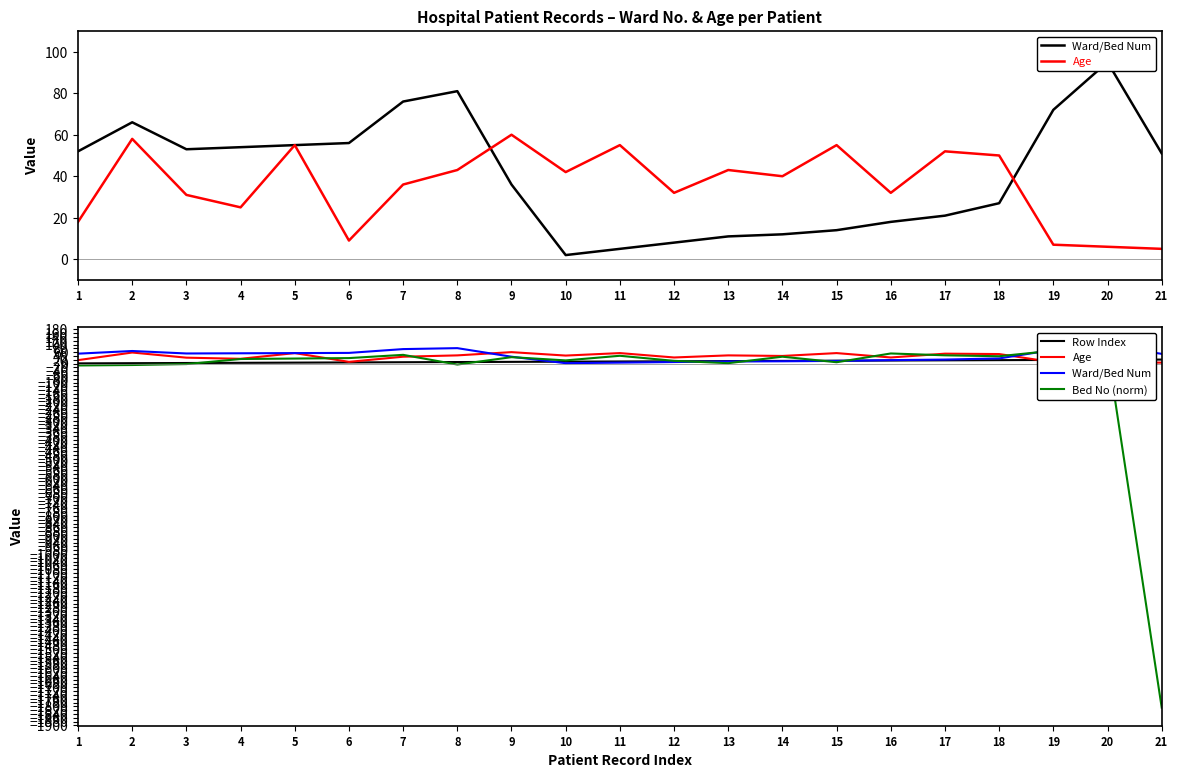

What is the difference between the second highest and minimum values in the Ward/Bed Num series?

79.0